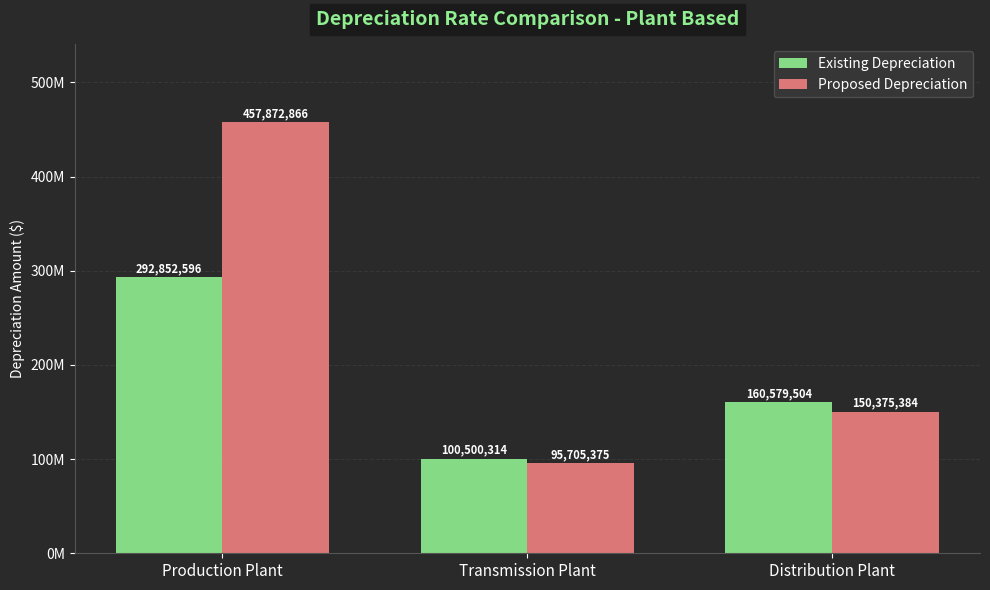

At Transmission Plant, list the series in order from smallest to largest.

Proposed Depreciation, Existing Depreciation